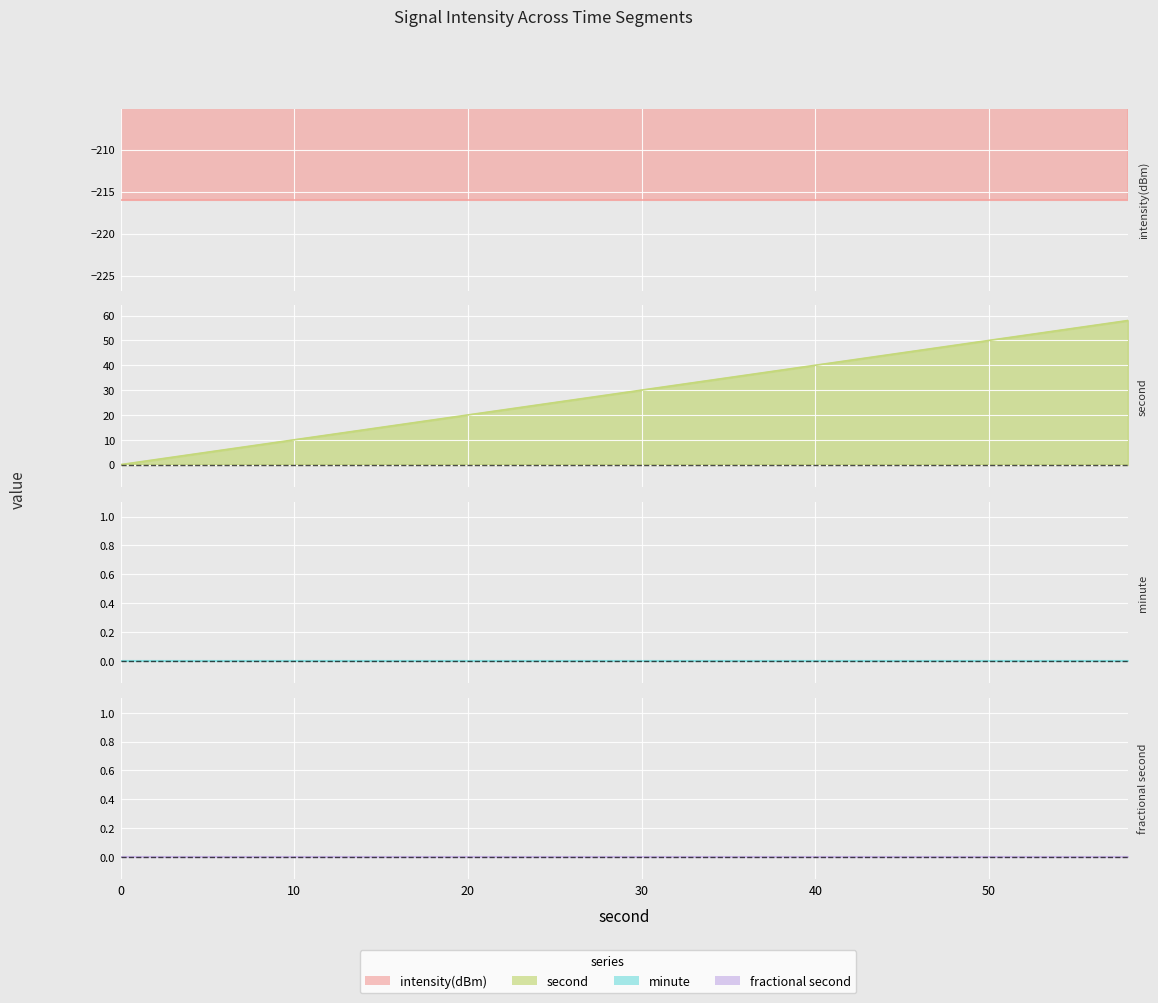

At which label is second closest to 29?

28